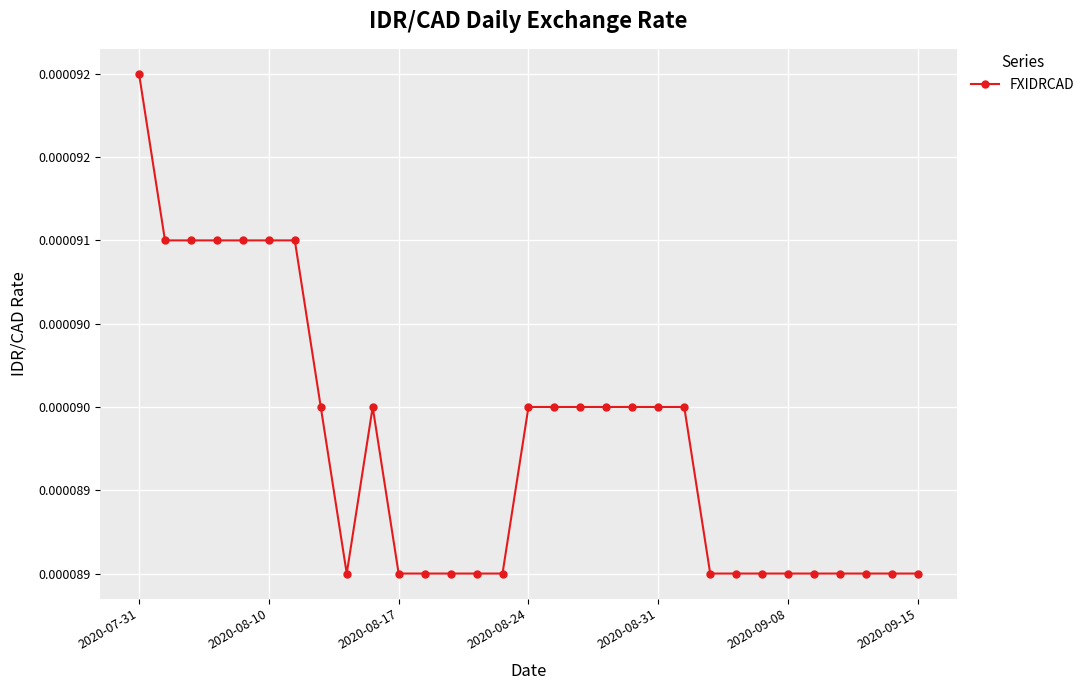

Does the chart have visible grid lines?

Yes